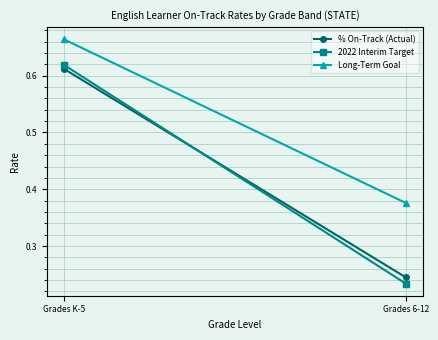

Which series has the largest range (max minus min)?

2022 Interim Target